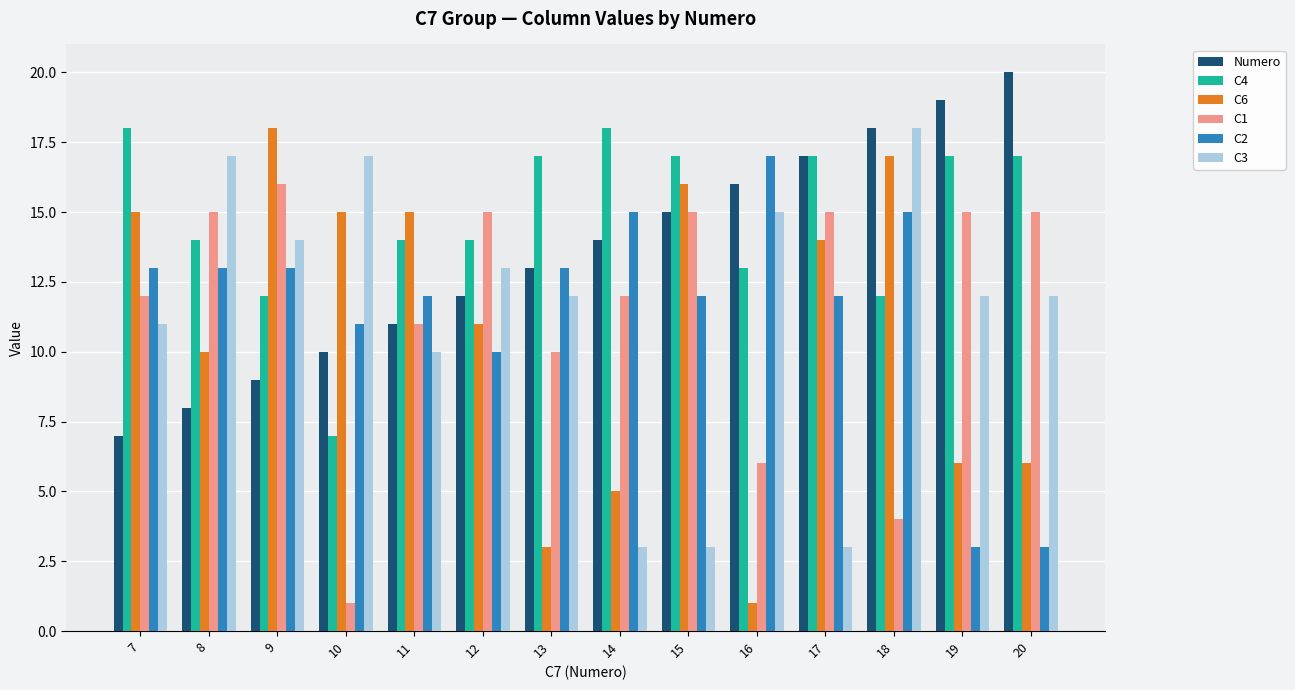

Reading right to left, what are all the values shown in this chart?

Numero: 20	19	18	17	16	15	14	13	12	11	10	9	8	7
C4: 17	17	12	17	13	17	18	17	14	14	7	12	14	18
C6: 6	6	17	14	1	16	5	3	11	15	15	18	10	15
C1: 15	15	4	15	6	15	12	10	15	11	1	16	15	12
C2: 3	3	15	12	17	12	15	13	10	12	11	13	13	13
C3: 12	12	18	3	15	3	3	12	13	10	17	14	17	11